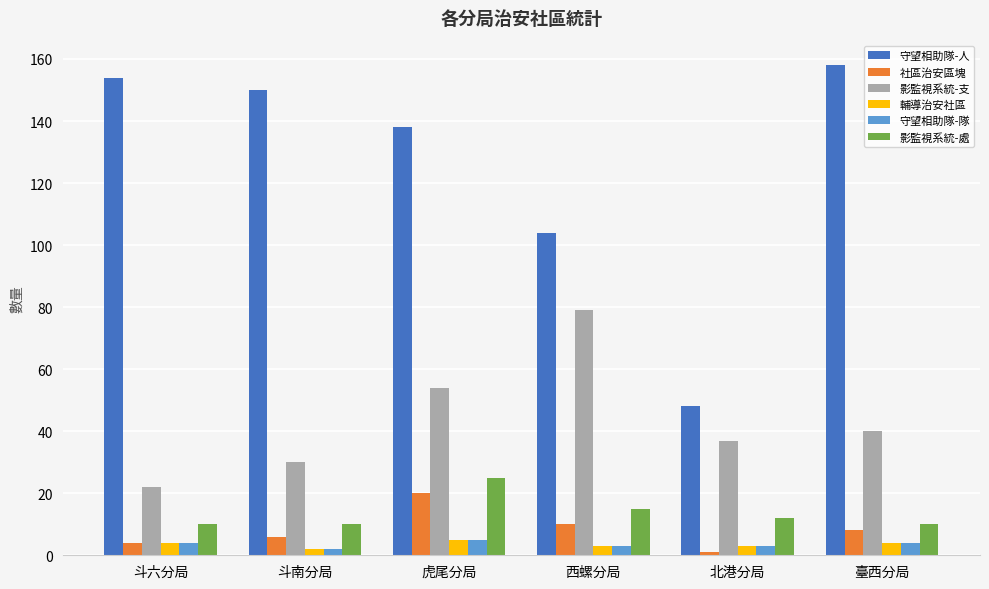

What are all the series names shown in the legend?

守望相助隊-人, 社區治安區塊, 影監視系統-支, 輔導治安社區, 守望相助隊-隊, 影監視系統-處